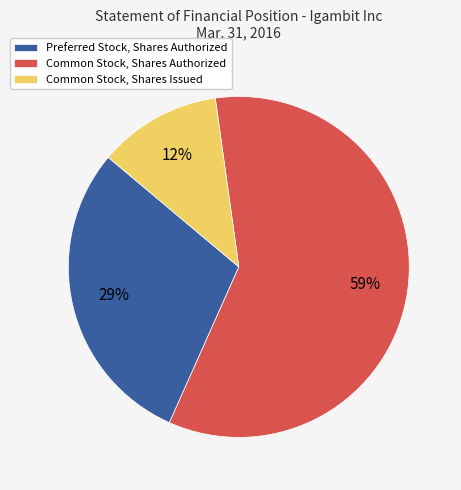

To the nearest percent, what portion does Preferred Stock, Shares Authorized represent?

29%